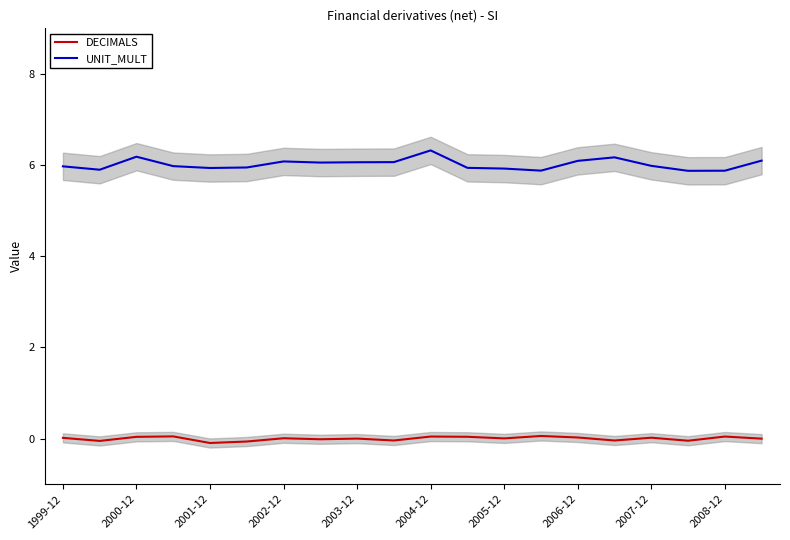

True or false: DECIMALS and UNIT_MULT cross at least once.

False